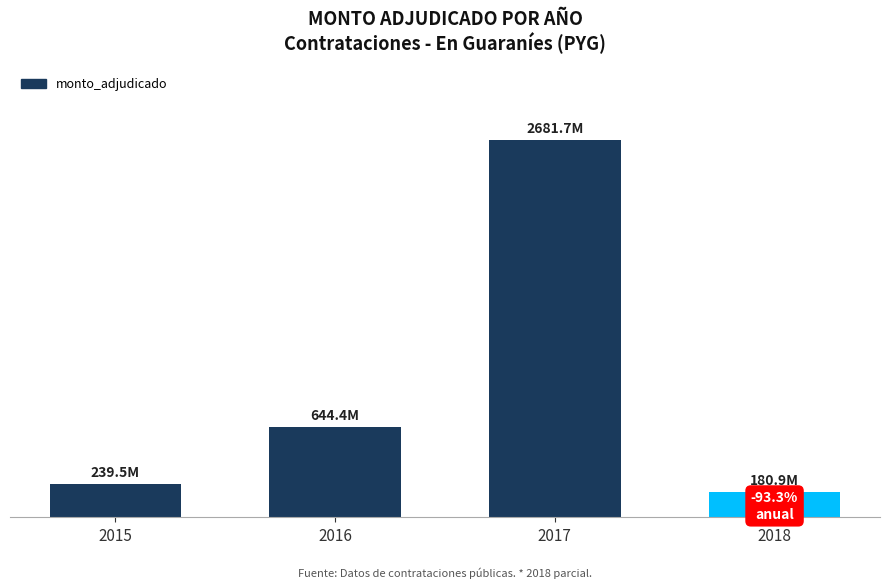

Is it true that the value at 2017 is 2681705328?

True